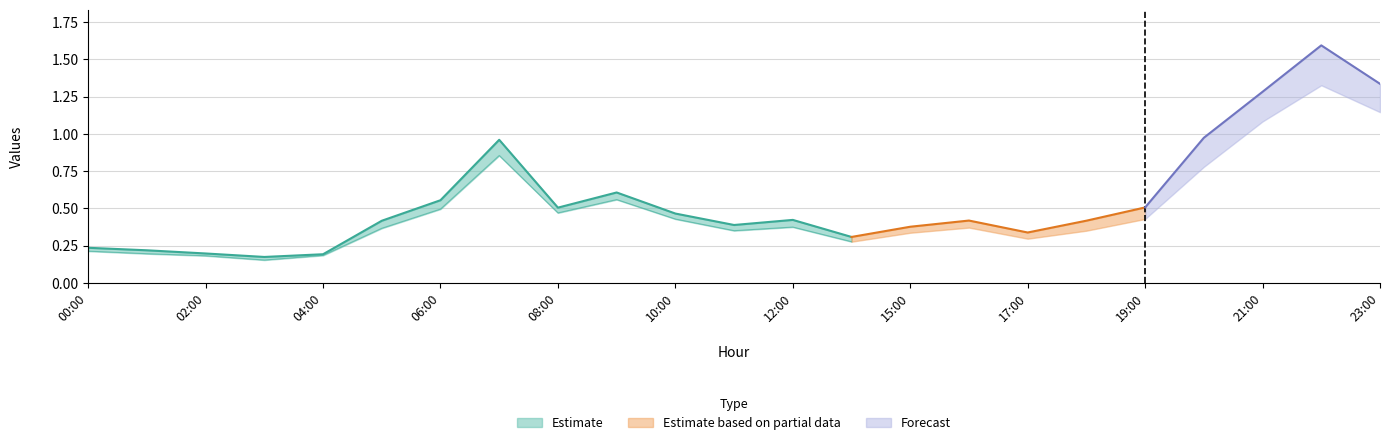

Which has a higher value, 2021-08-02 09:00:00 or 2021-08-02 10:00:00?

2021-08-02 09:00:00